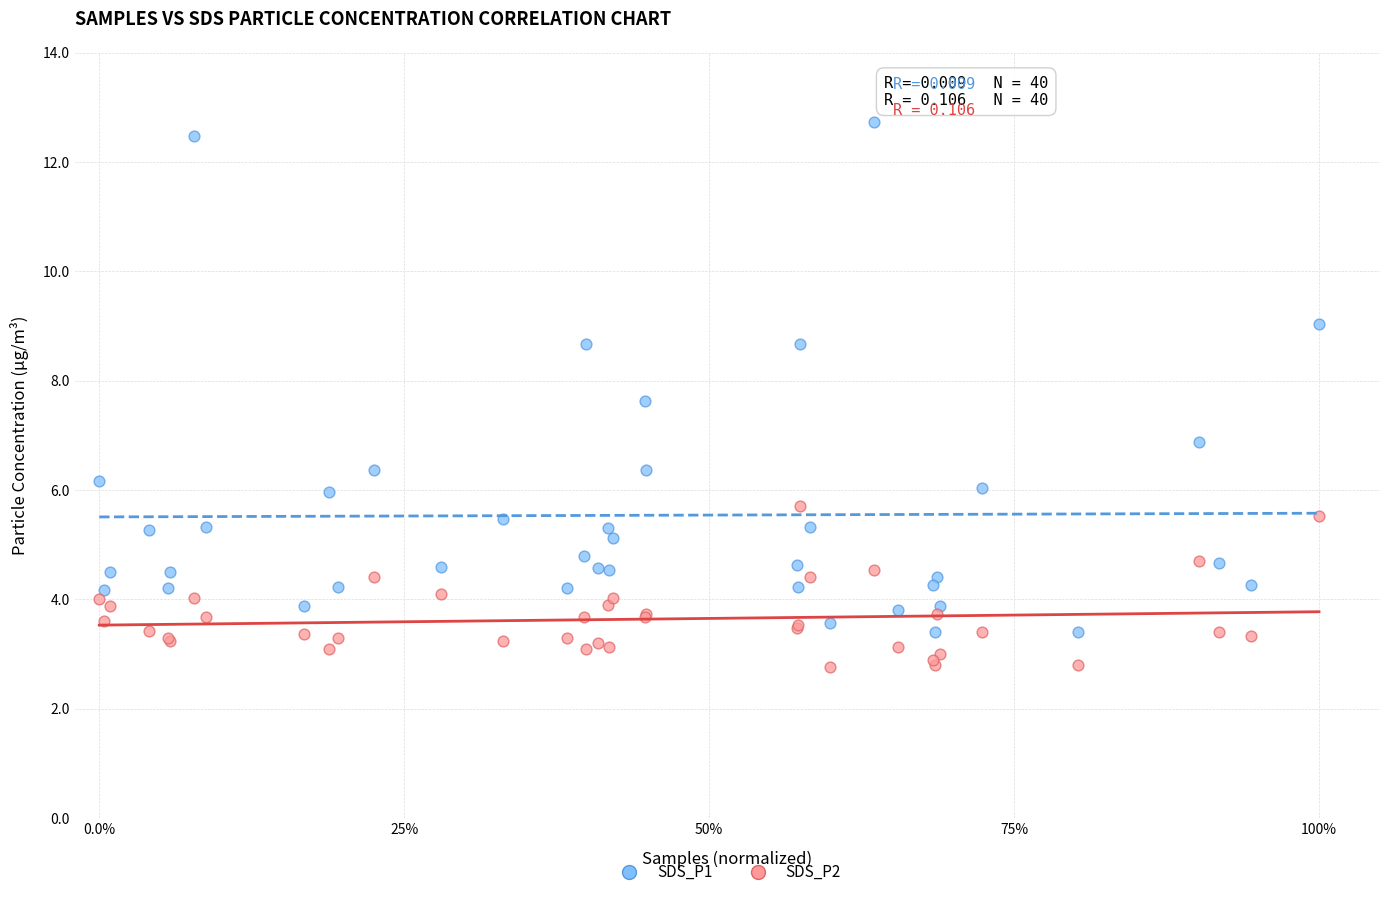

Which series reaches the minimum Y coordinate?

SDS_P2